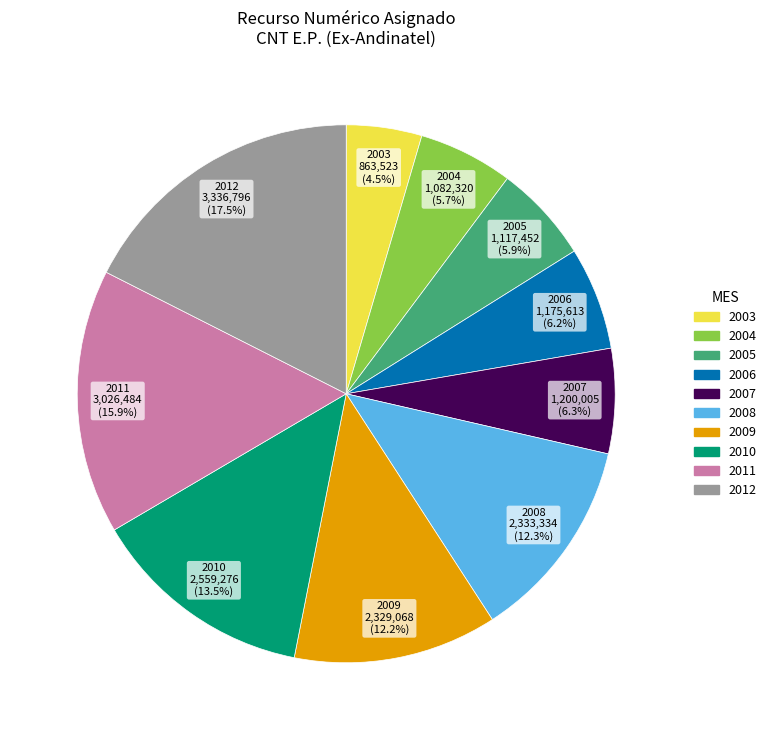

Approximately how many times larger is the value at 2009 compared to 2011?

0.8